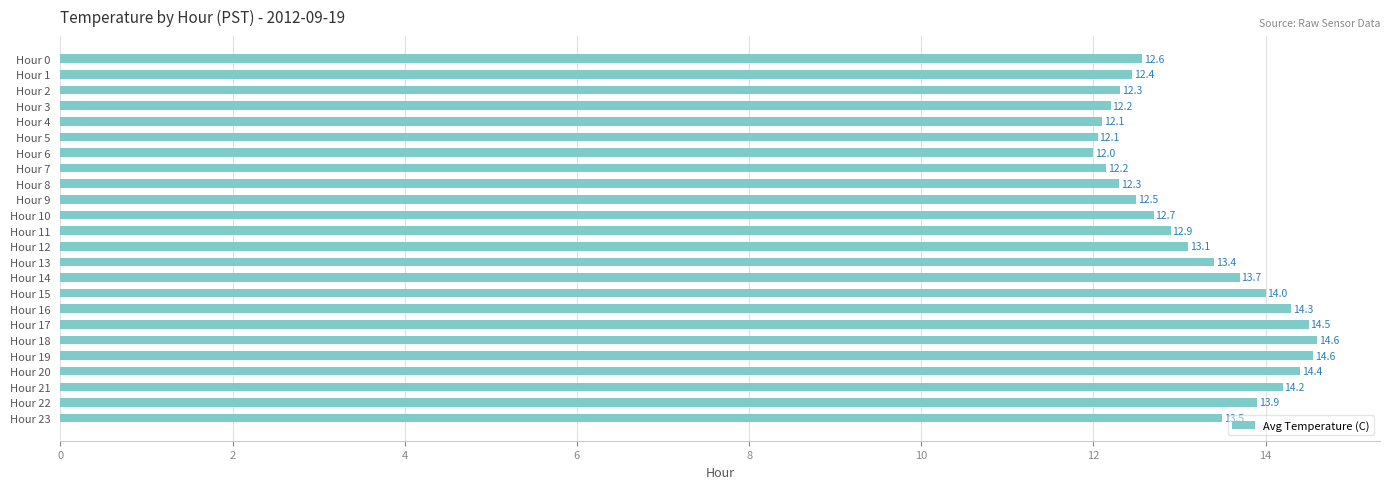

At which category does the chart reach its minimum across all series?

Hour 6